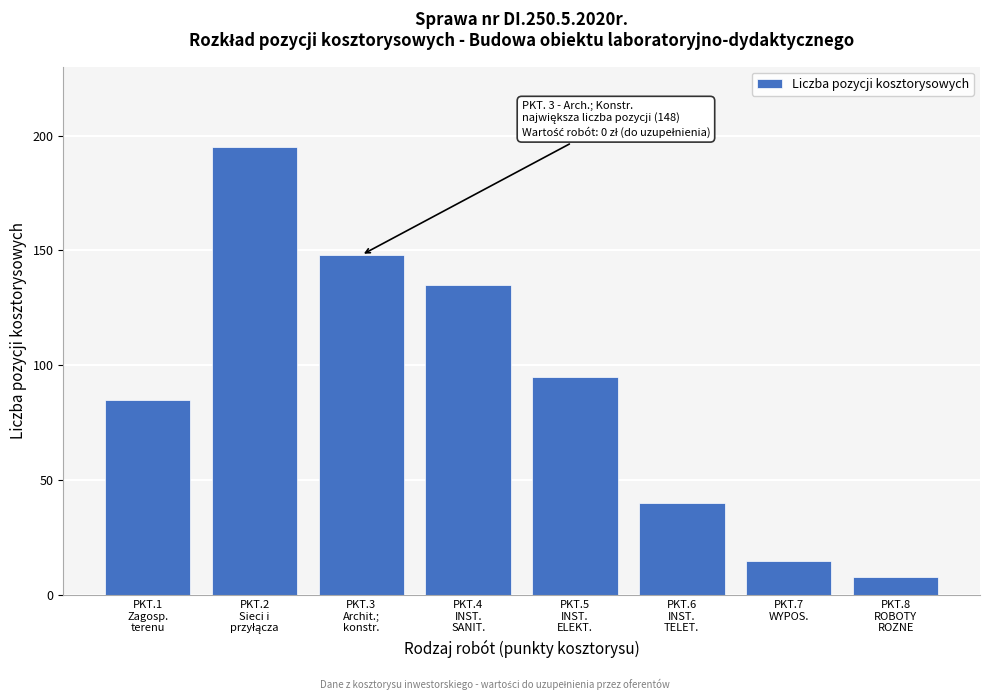

Reading right to left, list all the values displayed in this chart.

8	15	40	95	135	148	195	85